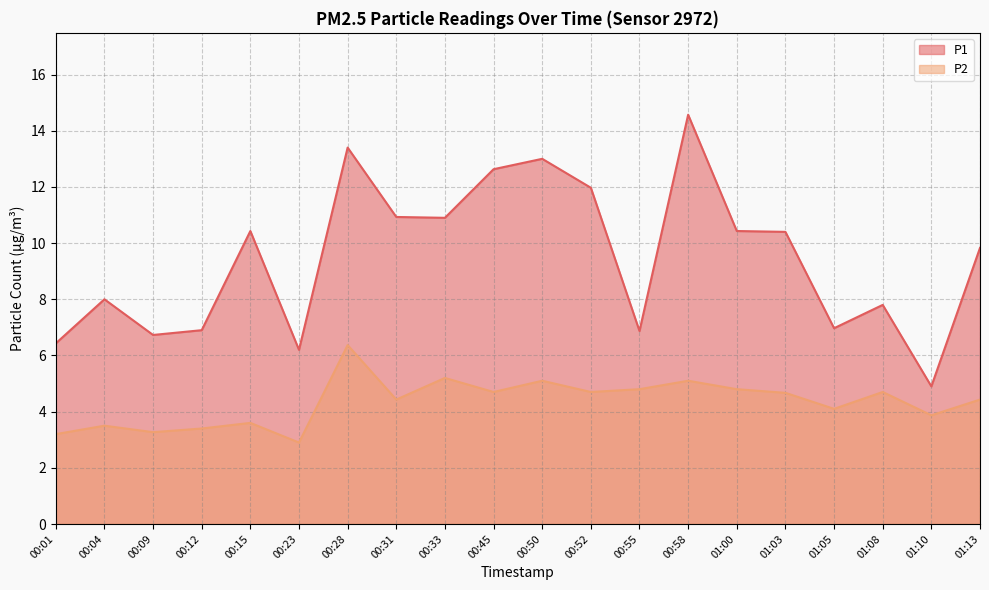

How many lines are shown in the chart?

2